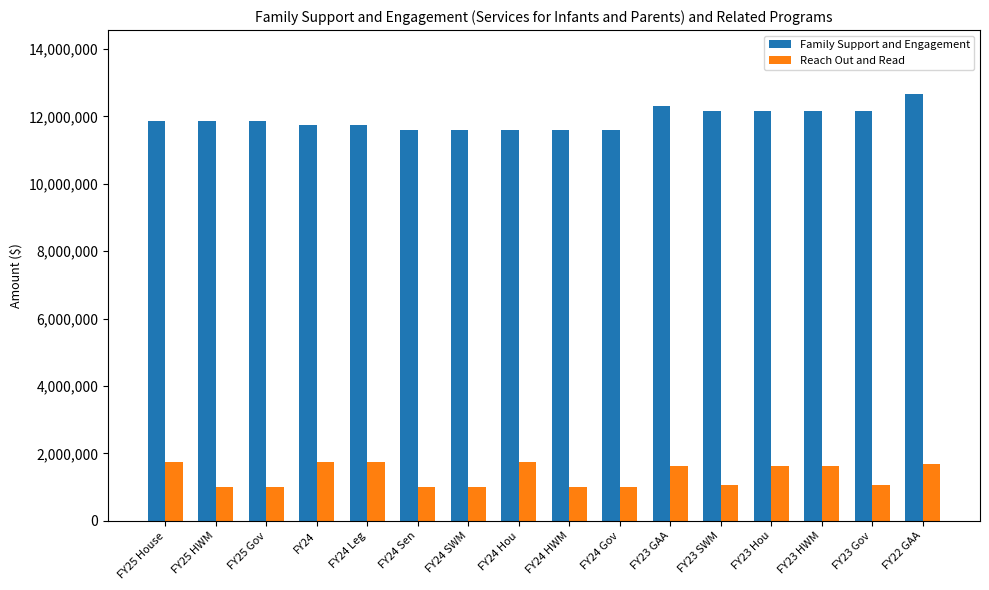

At which category does the chart reach its peak across all series?

FY22 GAA